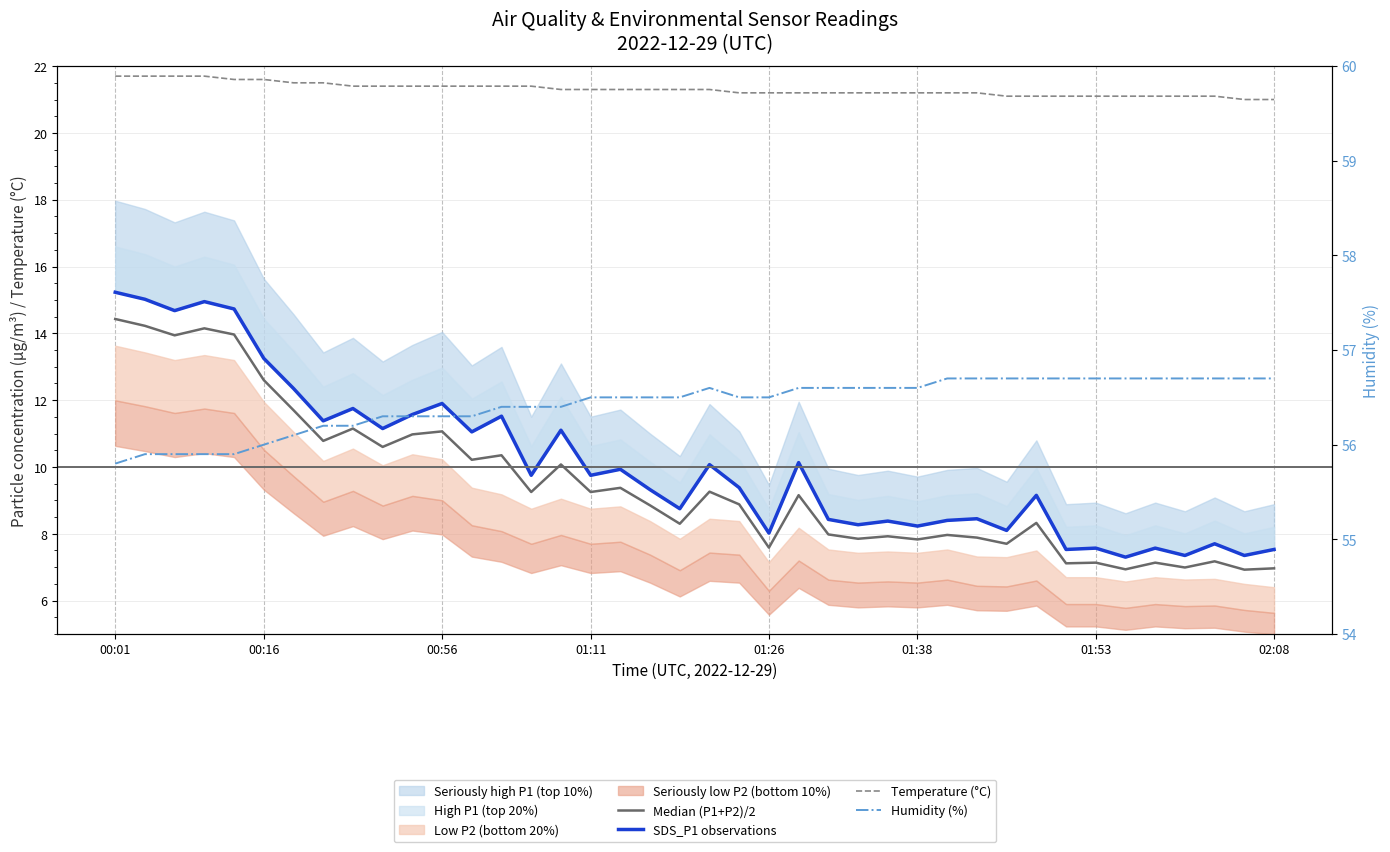

Rank the series at 01:38 from lowest to highest value.

Median (P1+P2)/2, SDS_P1 observations, Temperature (°C), Humidity (%)